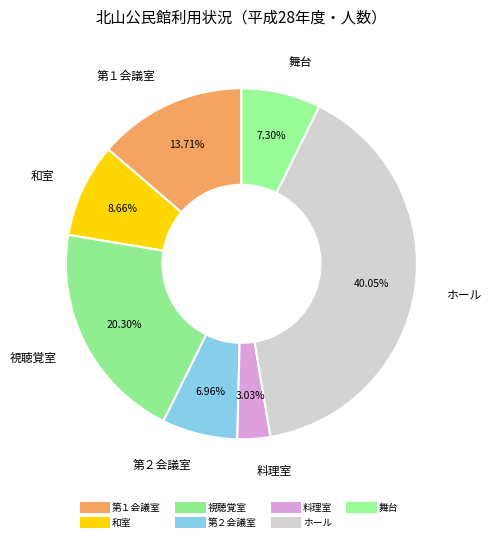

True or false: 視聴覚室 accounts for 20% of the total.

True